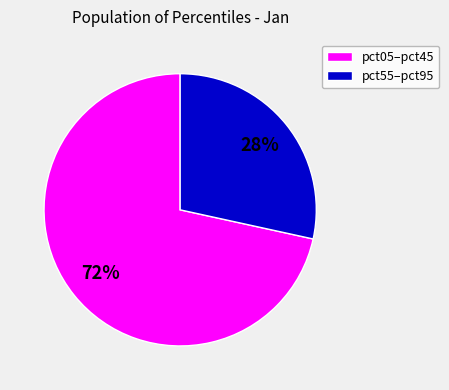

Rank the categories by value from highest to lowest.

pct05–pct45, pct55–pct95